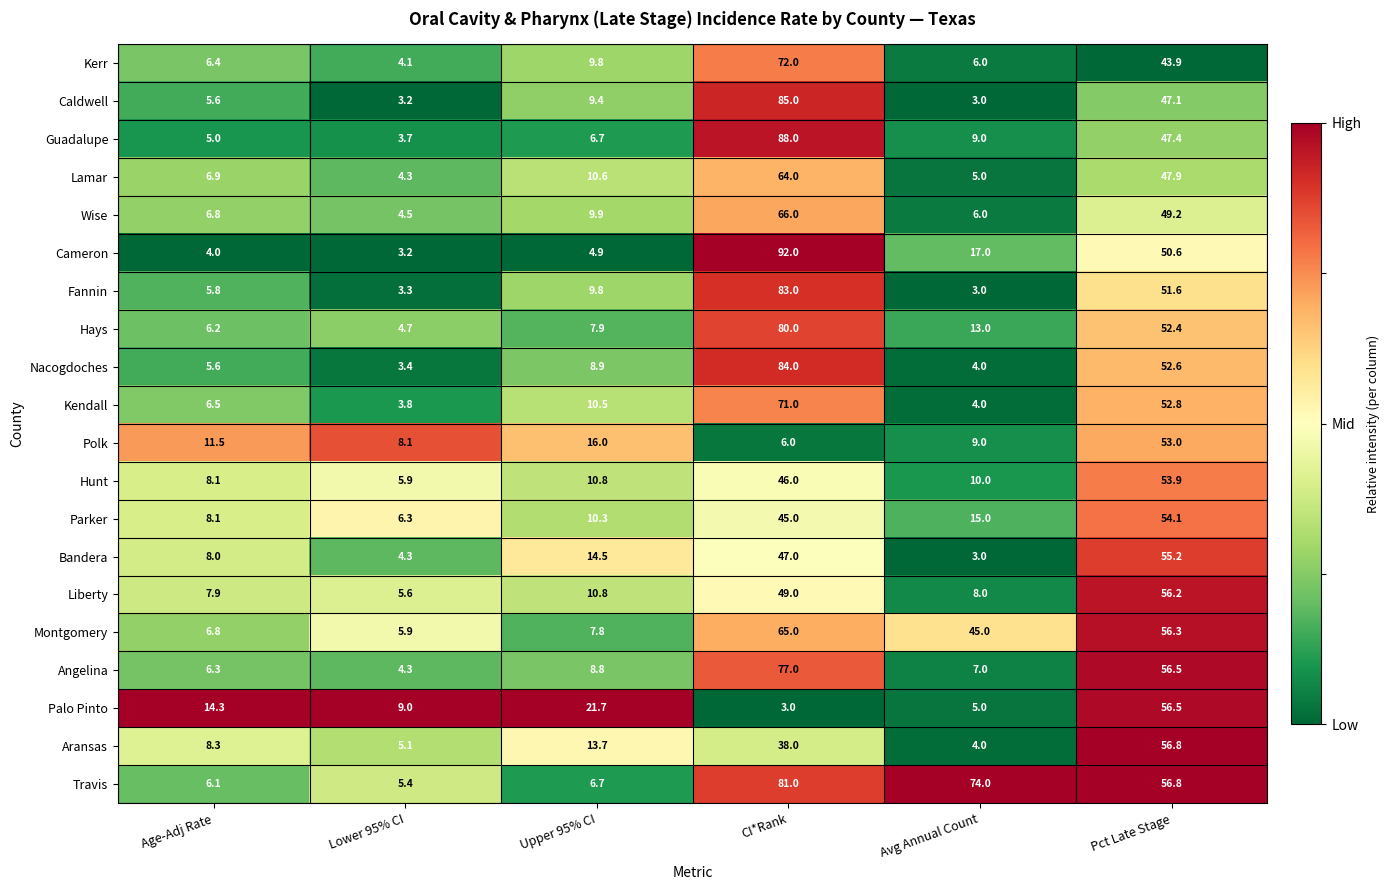

Between Age-Adj Rate and Lower 95% CI, which series saw the biggest shift?

Palo Pinto